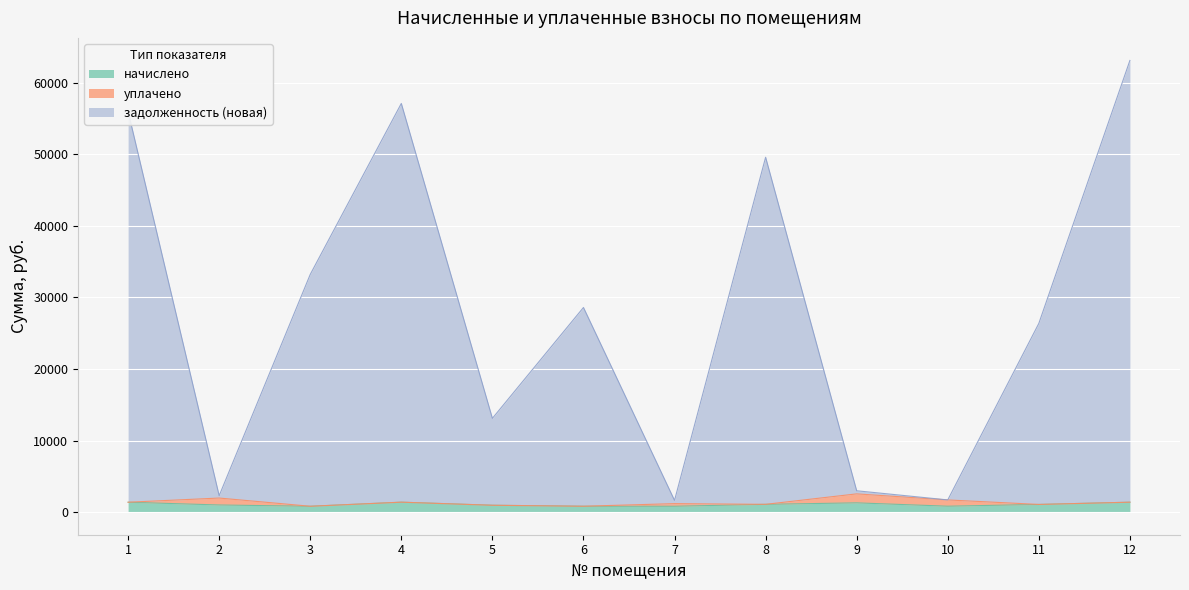

True or false: задолженность (новая) has a value of 57119.4 at 4.

True